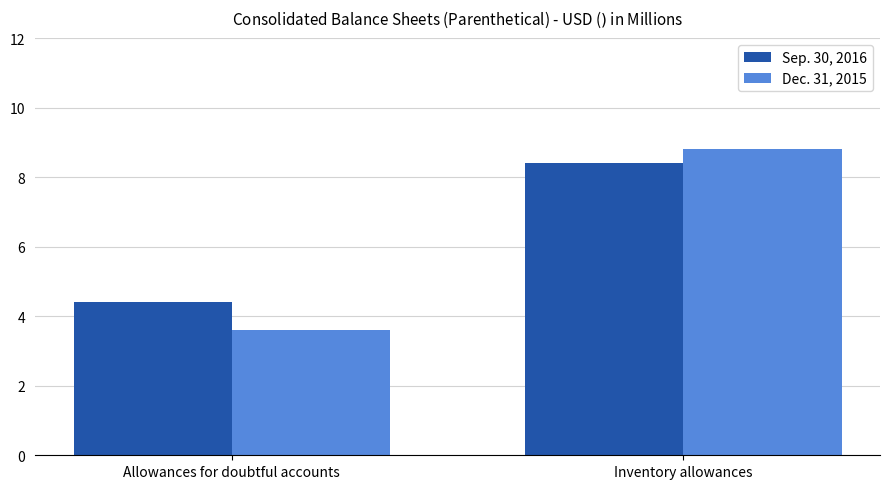

What is the spread (max minus min) of values at Allowances for doubtful accounts?

0.8